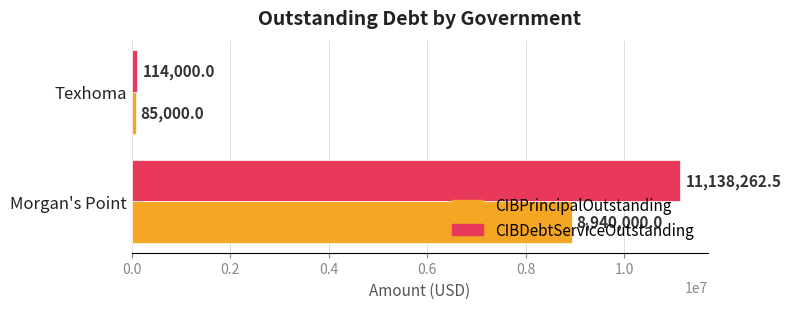

Which series has the widest spread of values?

CIBDebtServiceOutstanding